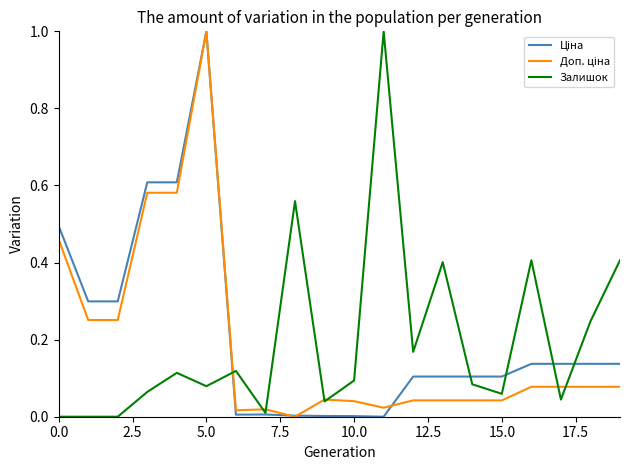

What is the maximum value shown in the chart?

1.0